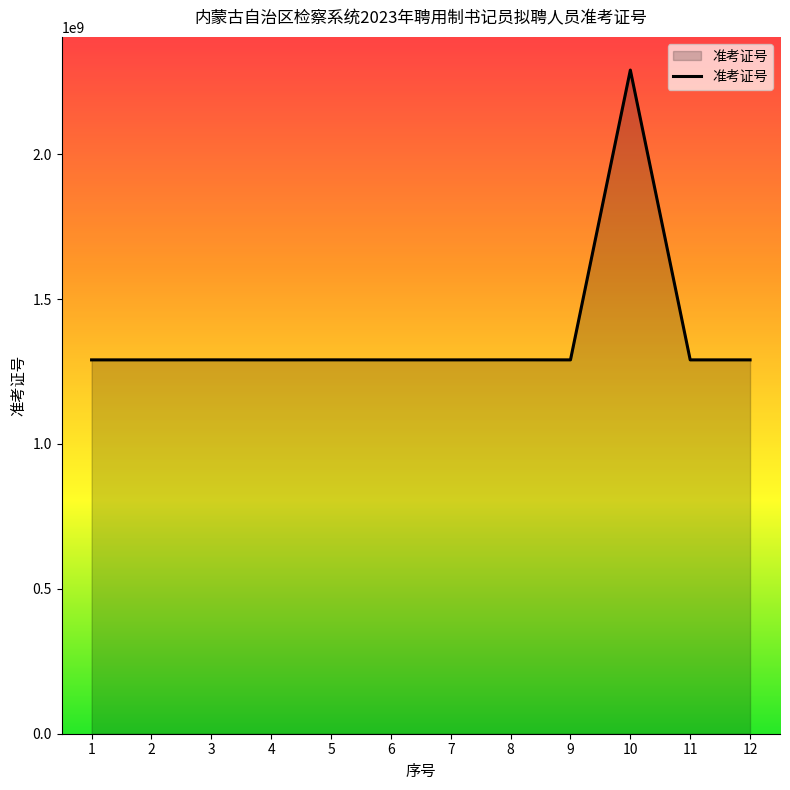

The chart shows a value of 3677015661 at 10. True or false?

False